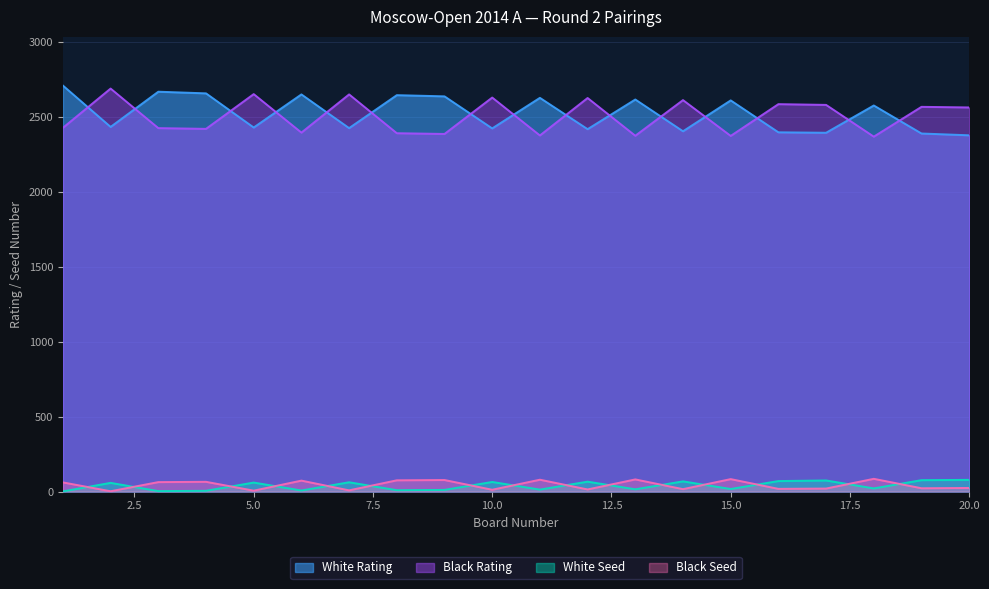

True or false: White Rating has more than 0 points higher than both neighbors.

True